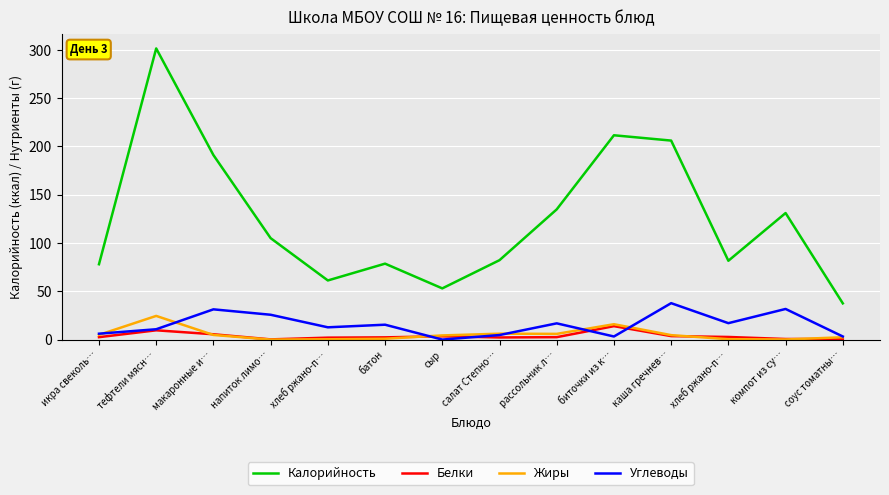

What are all the series names shown in the legend?

Калорийность, Белки, Жиры, Углеводы